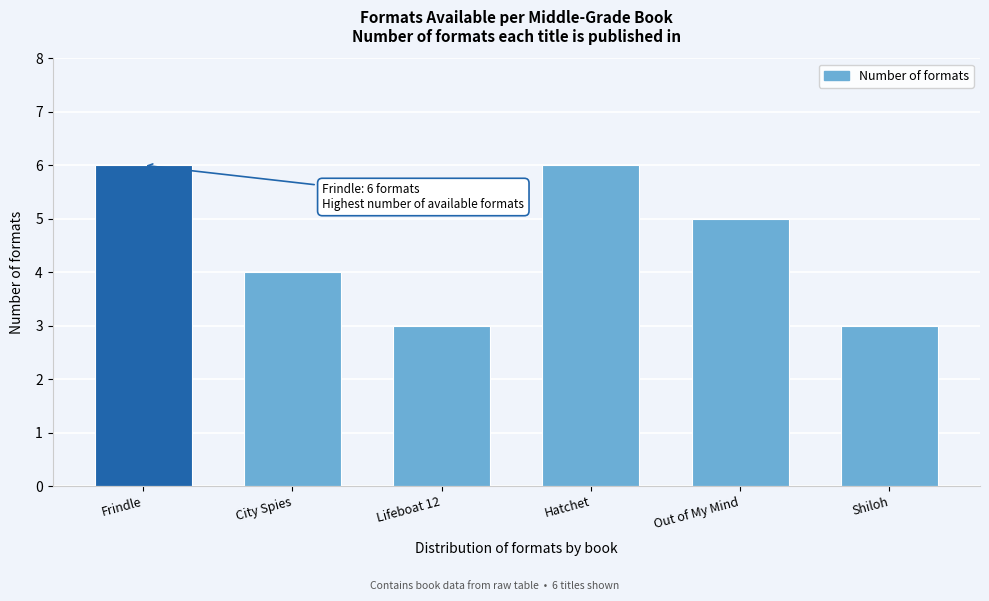

Reading left to right, what are all the values shown in this chart?

Frindle=6	City Spies=4	Lifeboat 12=3	Hatchet=6	Out of My Mind=5	Shiloh=3